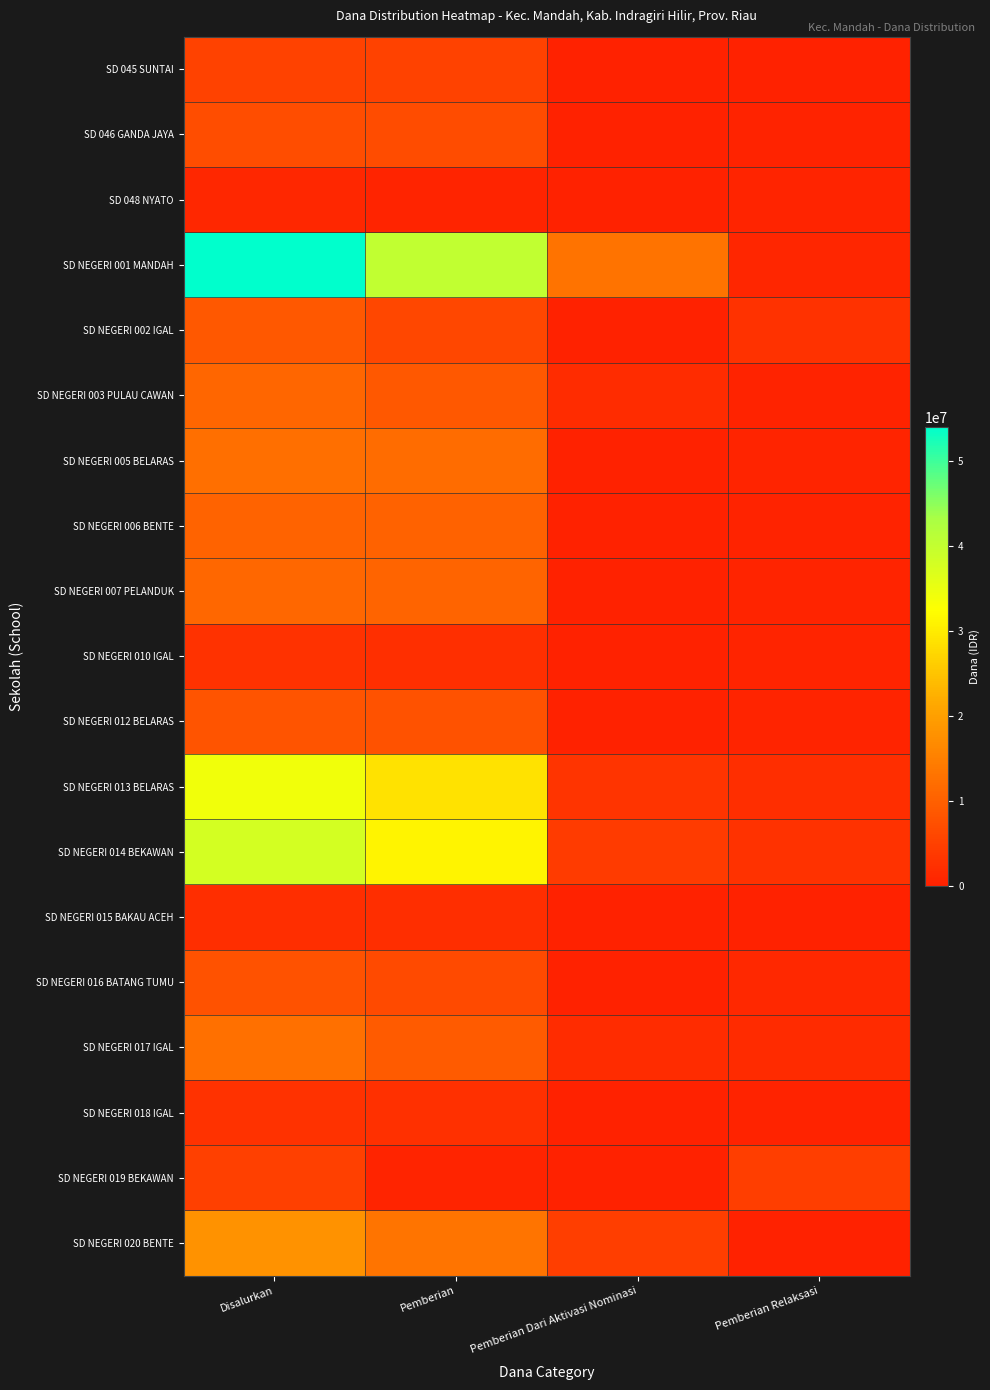

Reading left to right, what are all the values shown in this chart?

SD 045 SUNTAI: Disalurkan=5175000	Pemberian=5175000	Pemberian Dari Aktivasi Nominasi=0	Pemberian Relaksasi=0
SD 046 GANDA JAYA: Disalurkan=6975000	Pemberian=6750000	Pemberian Dari Aktivasi Nominasi=0	Pemberian Relaksasi=225000
SD 048 NYATO: Disalurkan=900000	Pemberian=450000	Pemberian Dari Aktivasi Nominasi=0	Pemberian Relaksasi=450000
SD NEGERI 001 MANDAH: Disalurkan=54000000	Pemberian=40275000	Pemberian Dari Aktivasi Nominasi=13050000	Pemberian Relaksasi=675000
SD NEGERI 002 IGAL: Disalurkan=8775000	Pemberian=6075000	Pemberian Dari Aktivasi Nominasi=0	Pemberian Relaksasi=2700000
SD NEGERI 003 PULAU CAWAN: Disalurkan=10800000	Pemberian=8775000	Pemberian Dari Aktivasi Nominasi=1800000	Pemberian Relaksasi=225000
SD NEGERI 005 BELARAS: Disalurkan=12375000	Pemberian=11925000	Pemberian Dari Aktivasi Nominasi=0	Pemberian Relaksasi=450000
SD NEGERI 006 BENTE: Disalurkan=10350000	Pemberian=10125000	Pemberian Dari Aktivasi Nominasi=0	Pemberian Relaksasi=225000
SD NEGERI 007 PELANDUK: Disalurkan=11025000	Pemberian=10575000	Pemberian Dari Aktivasi Nominasi=0	Pemberian Relaksasi=450000
SD NEGERI 010 IGAL: Disalurkan=2700000	Pemberian=2250000	Pemberian Dari Aktivasi Nominasi=0	Pemberian Relaksasi=450000
SD NEGERI 012 BELARAS: Disalurkan=8100000	Pemberian=7650000	Pemberian Dari Aktivasi Nominasi=0	Pemberian Relaksasi=450000
SD NEGERI 013 BELARAS: Disalurkan=33975000	Pemberian=28800000	Pemberian Dari Aktivasi Nominasi=3150000	Pemberian Relaksasi=2025000
SD NEGERI 014 BEKAWAN: Disalurkan=37800000	Pemberian=31050000	Pemberian Dari Aktivasi Nominasi=4050000	Pemberian Relaksasi=2700000
SD NEGERI 015 BAKAU ACEH: Disalurkan=2025000	Pemberian=2025000	Pemberian Dari Aktivasi Nominasi=0	Pemberian Relaksasi=0
SD NEGERI 016 BATANG TUMU: Disalurkan=7650000	Pemberian=6525000	Pemberian Dari Aktivasi Nominasi=0	Pemberian Relaksasi=1125000
SD NEGERI 017 IGAL: Disalurkan=12600000	Pemberian=9225000	Pemberian Dari Aktivasi Nominasi=1800000	Pemberian Relaksasi=1575000
SD NEGERI 018 IGAL: Disalurkan=2700000	Pemberian=2475000	Pemberian Dari Aktivasi Nominasi=0	Pemberian Relaksasi=225000
SD NEGERI 019 BEKAWAN: Disalurkan=4950000	Pemberian=450000	Pemberian Dari Aktivasi Nominasi=0	Pemberian Relaksasi=4500000
SD NEGERI 020 BENTE: Disalurkan=17775000	Pemberian=13275000	Pemberian Dari Aktivasi Nominasi=4500000	Pemberian Relaksasi=0